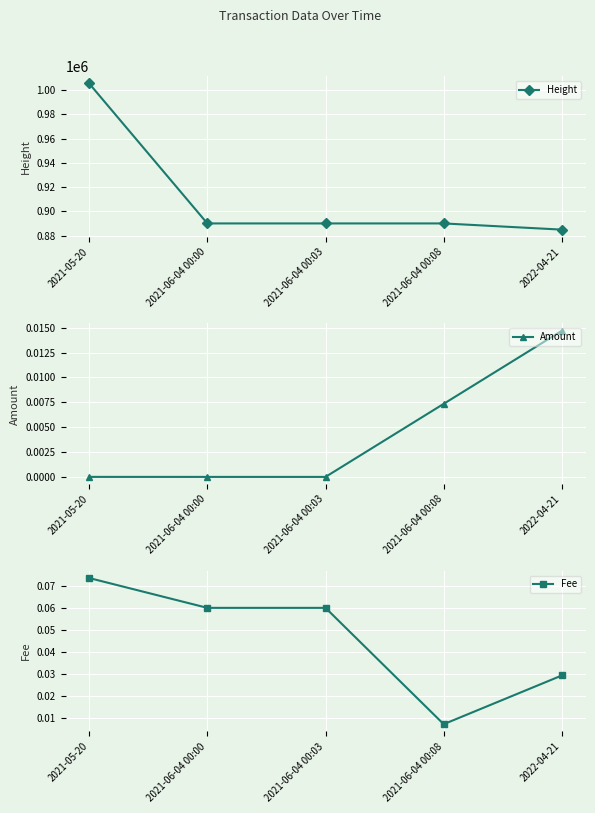

What is the maximum value shown in the chart?

1005561.0